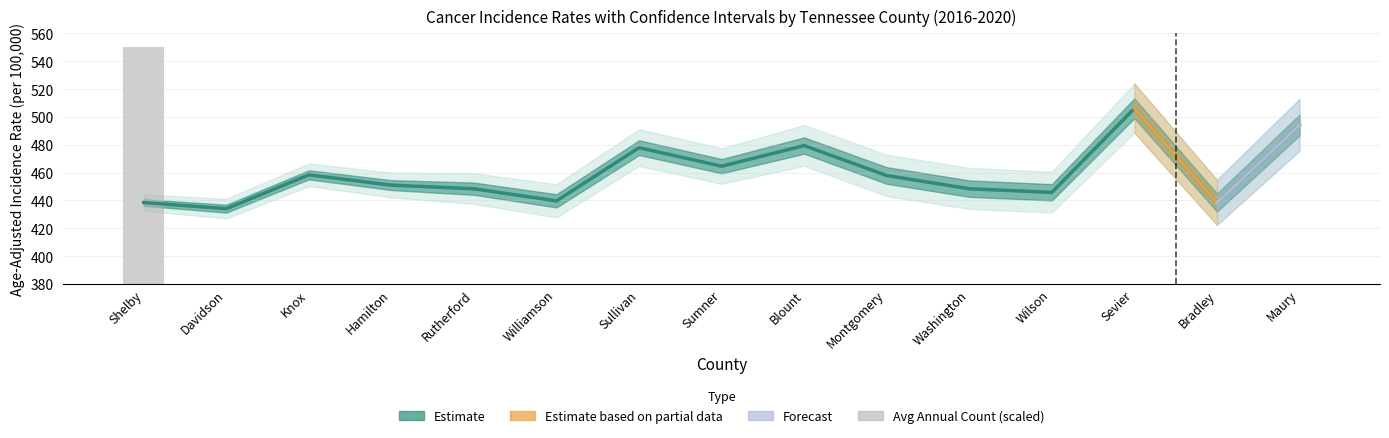

Where is Age-Adjusted Rate nearest to the value 470?

Sumner